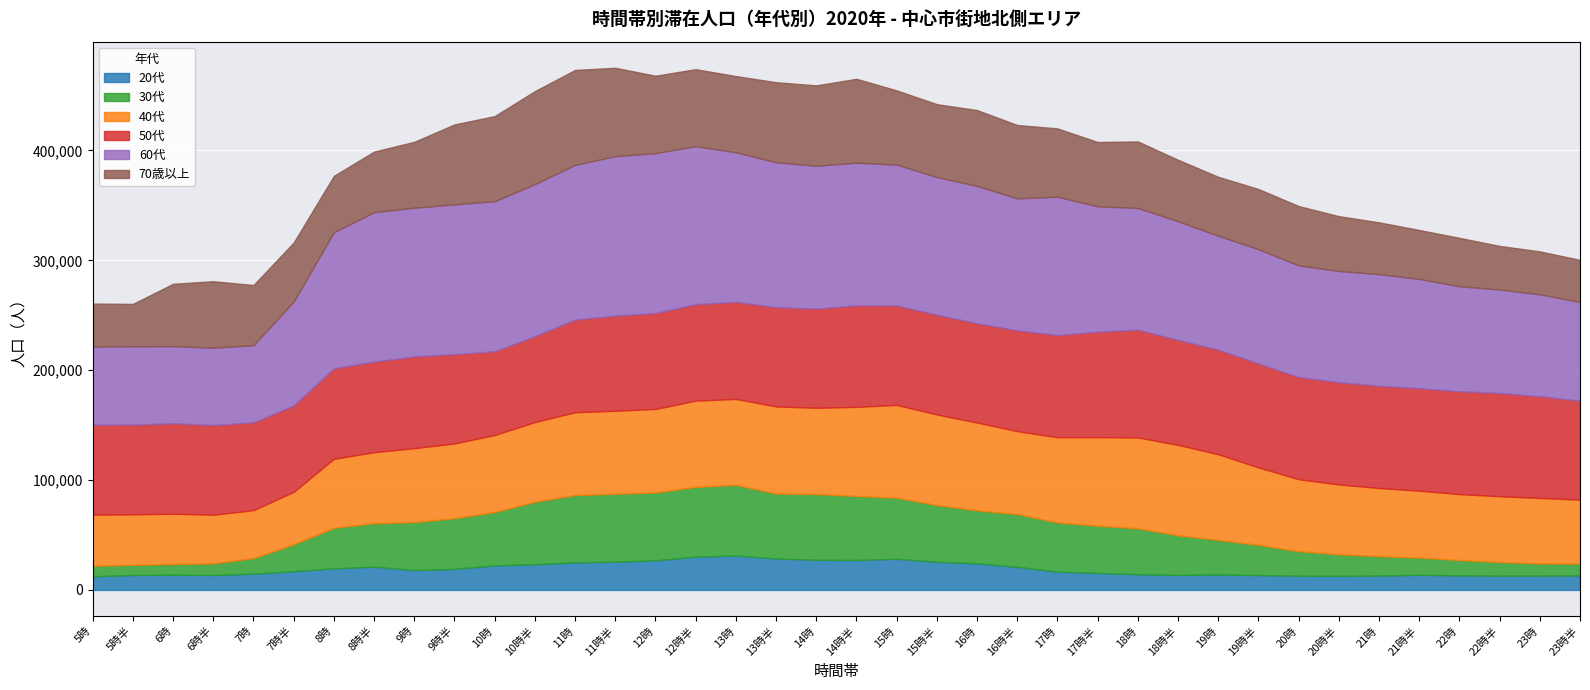

At how many categories does at least one series exceed 121476?

18